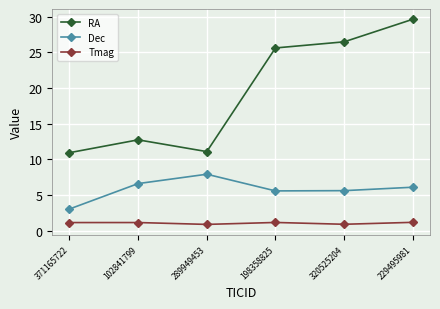

What is the value of the RA point at the 3rd from the left?

11.1